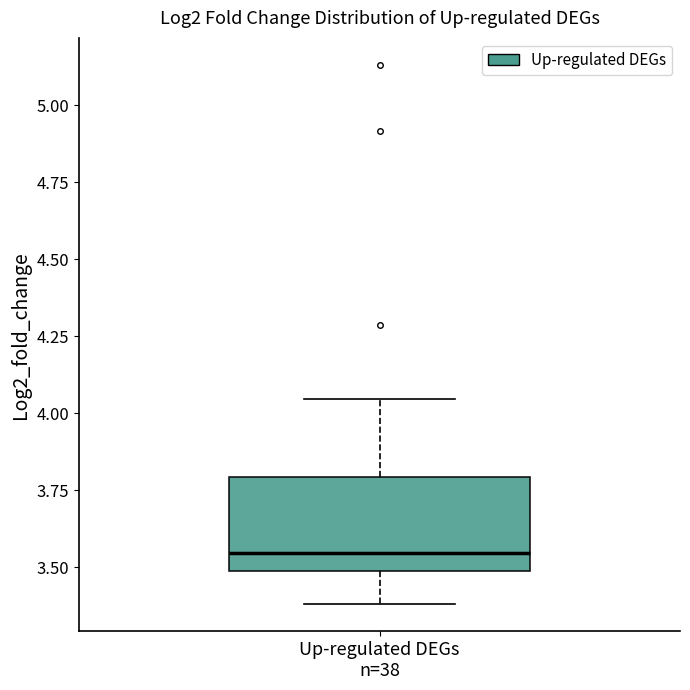

Read this box plot against the y-axis: the position of the median line, the range covered by the box, and the ends of both whiskers. The values are not printed on the chart, so give them approximately, as read against the axis.

median 3.55, box 3.50 to 3.80, whiskers 3.40 to 4.05